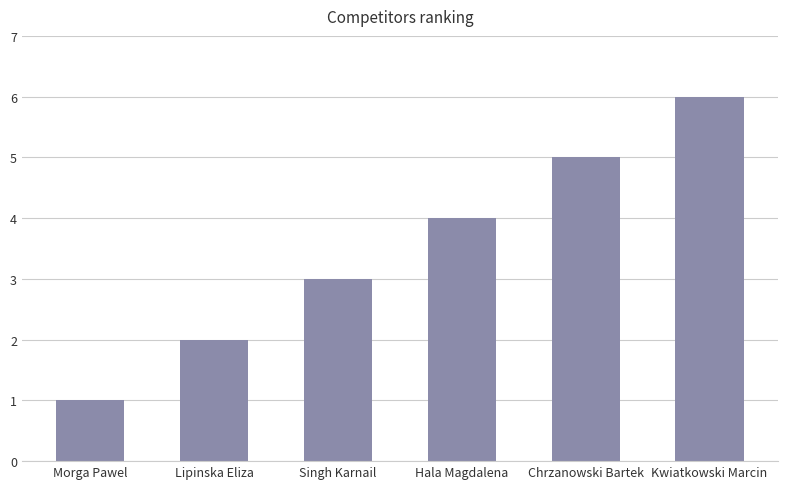

The value at Hala Magdalena is 6. True or false?

False